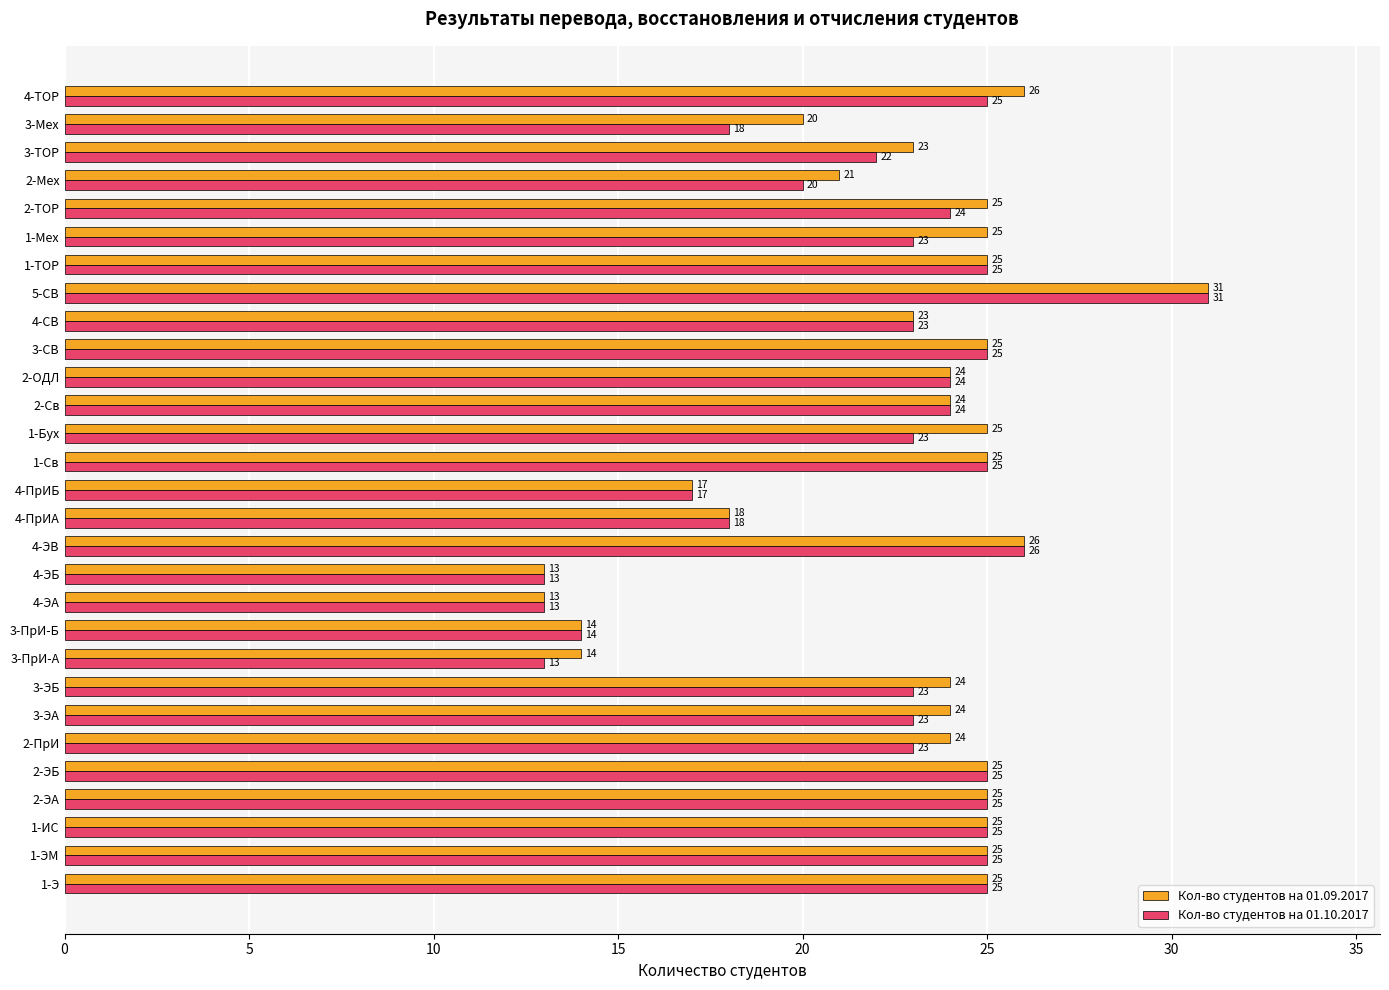

How many series are shown in this chart?

2